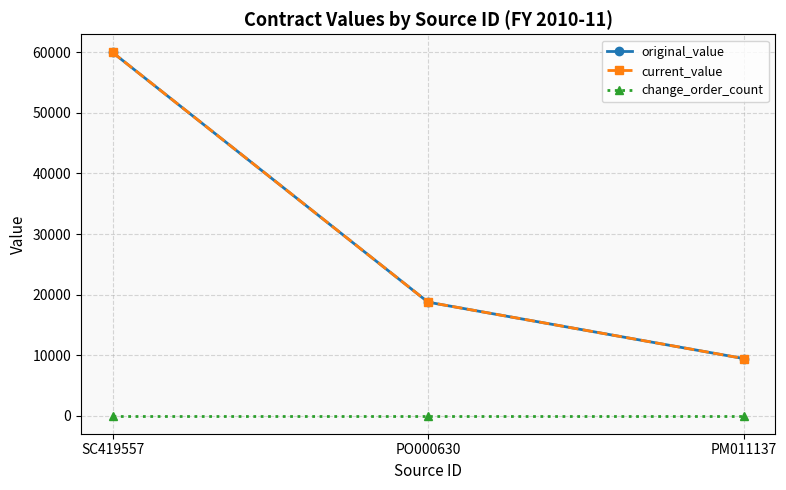

What is the label of the 3rd point from the right?

SC419557